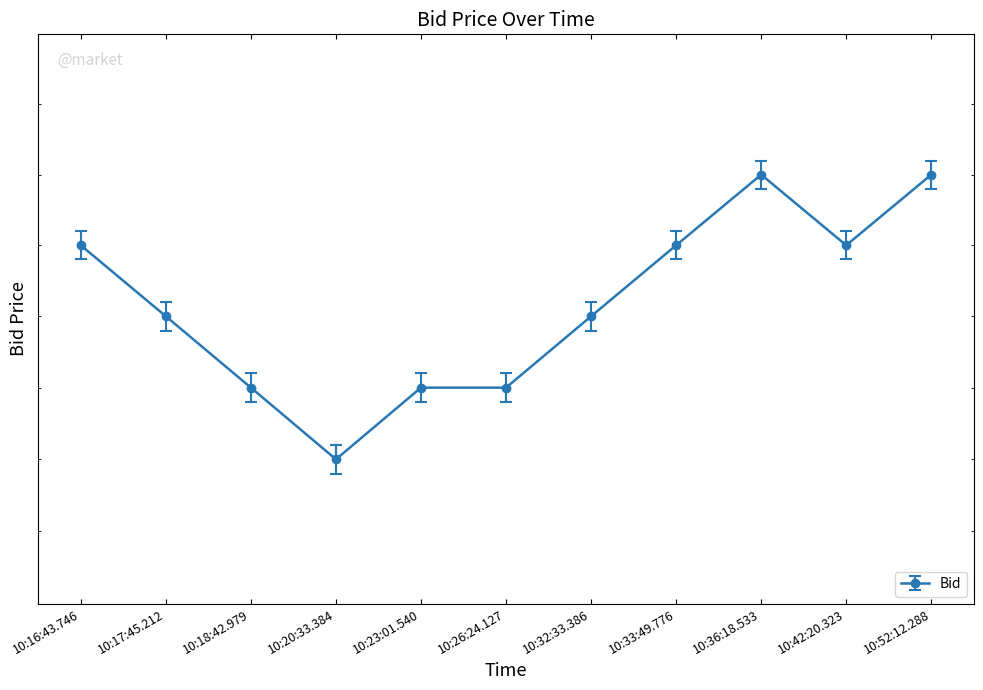

How many distinct data groups are displayed?

1